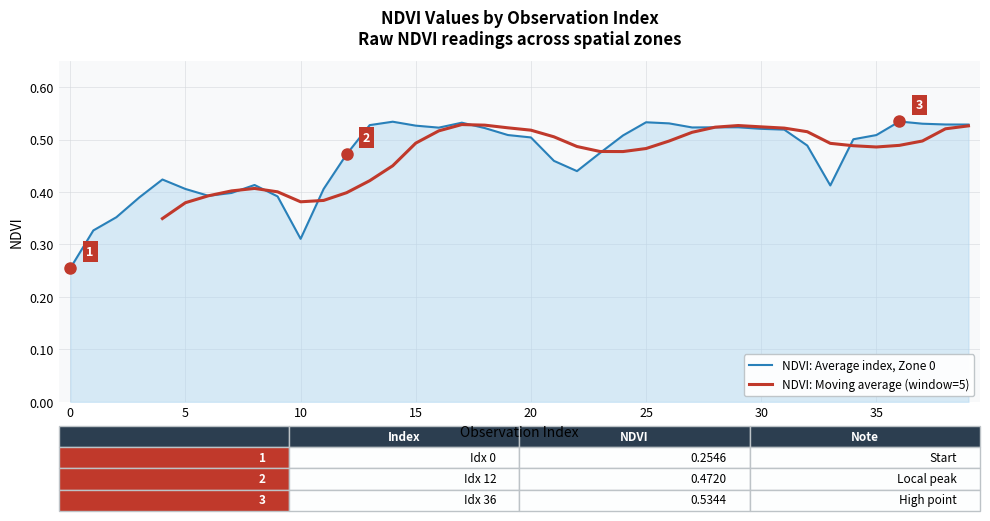

True or false: the data shows 0.2 at 2.

False